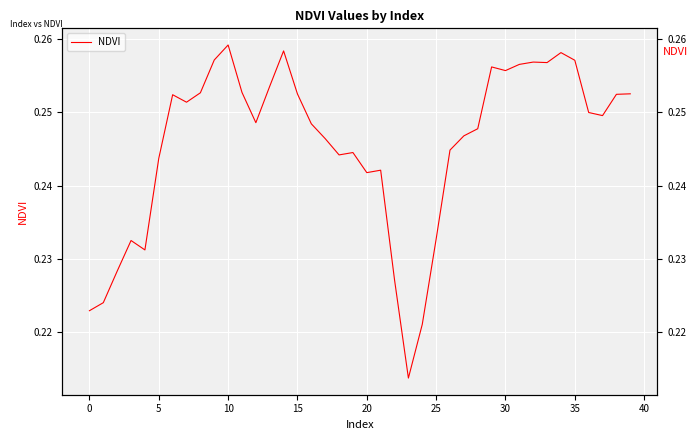

At which category does the chart reach its minimum across all series?

23